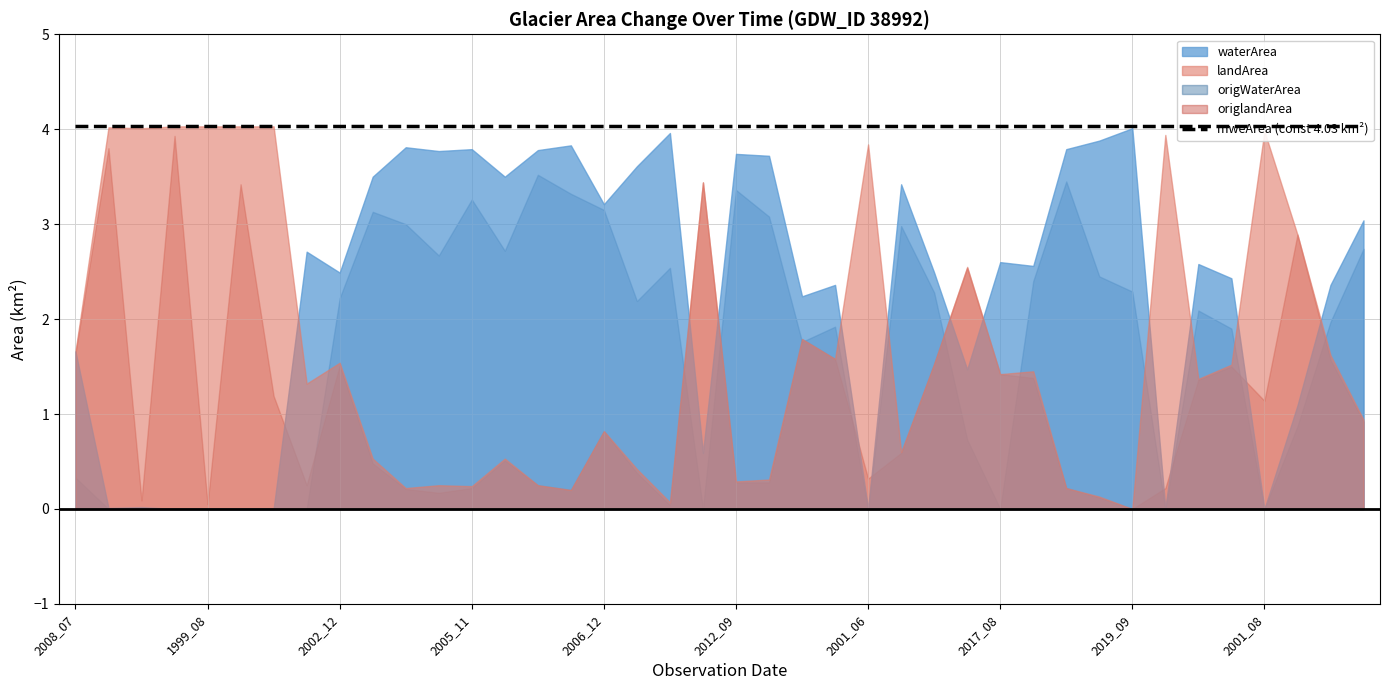

Which series has the largest range (max minus min)?

landArea